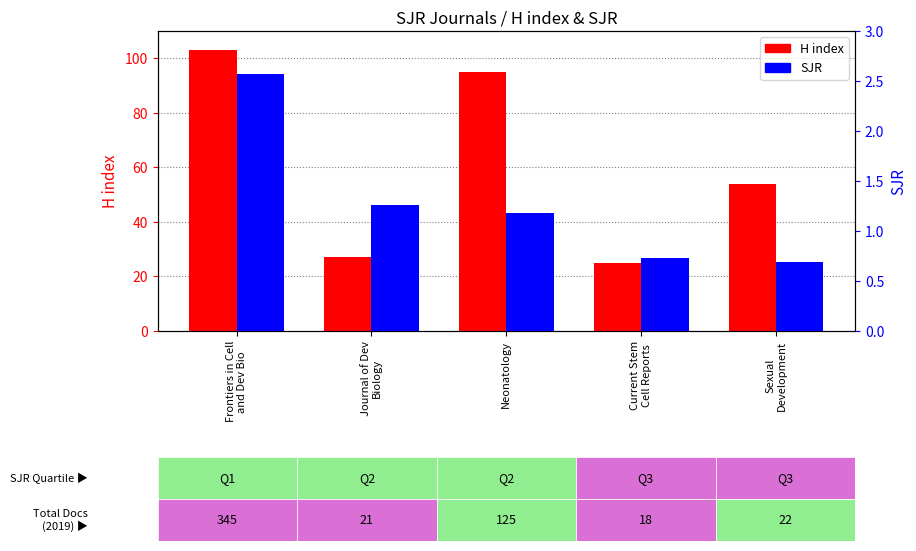

Reading left to right, extract all data points from this chart.

H index: 103.0	27.0	95.0	25.0	54.0
SJR: 2.6	1.3	1.2	0.7	0.7